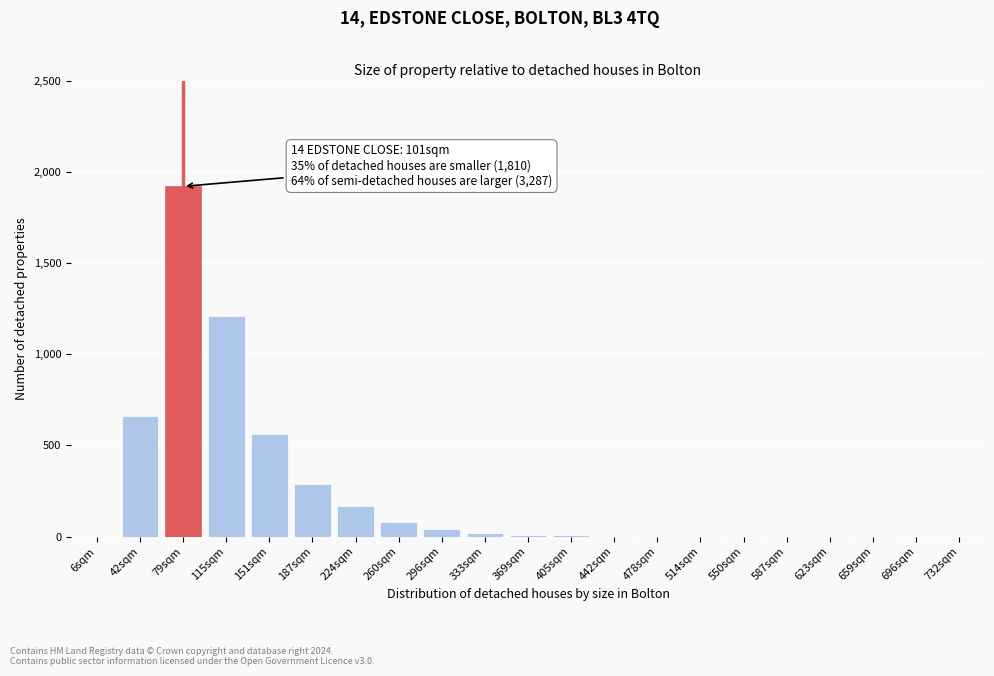

What is the change in value from 79sqm to 151sqm?

-1360